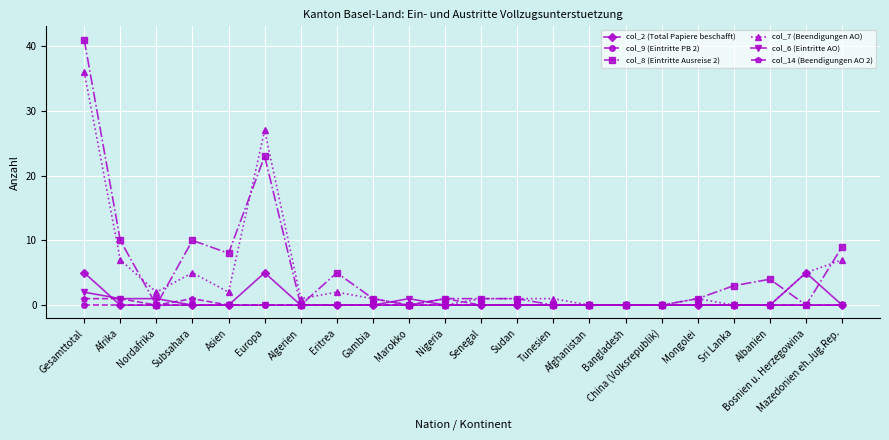

What is the approximate value of col_8 (Eintritte Ausreise 2) at Senegal?

1